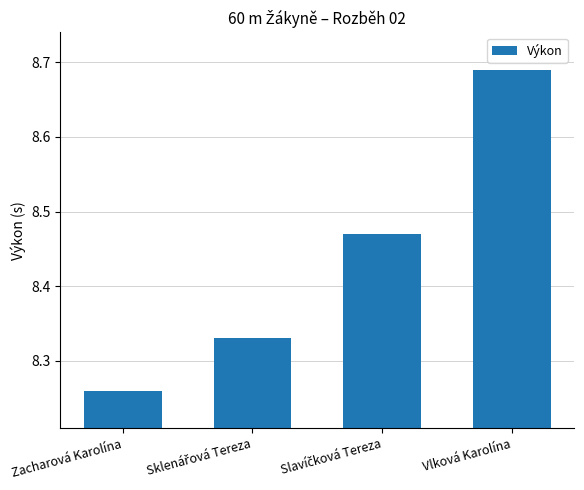

How many data points does each series have?

4